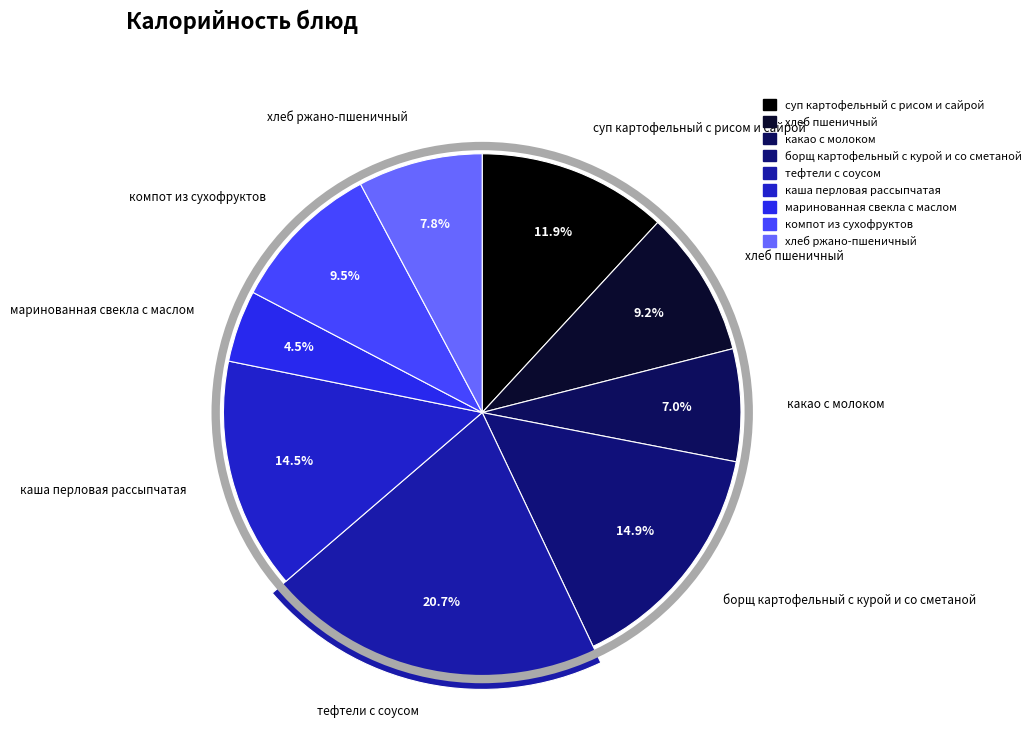

What is the largest slice in the pie chart?

тефтели с соусом